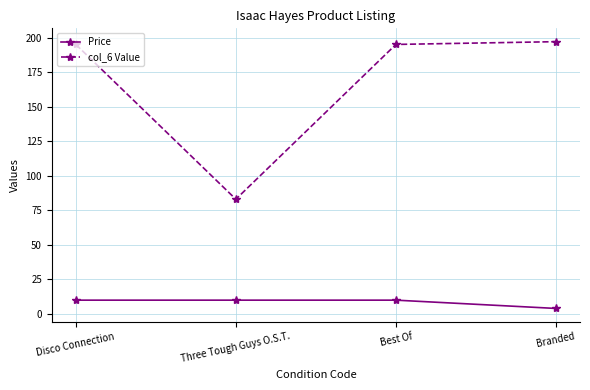

True or false: Price and col_6 Value cross at least once.

False